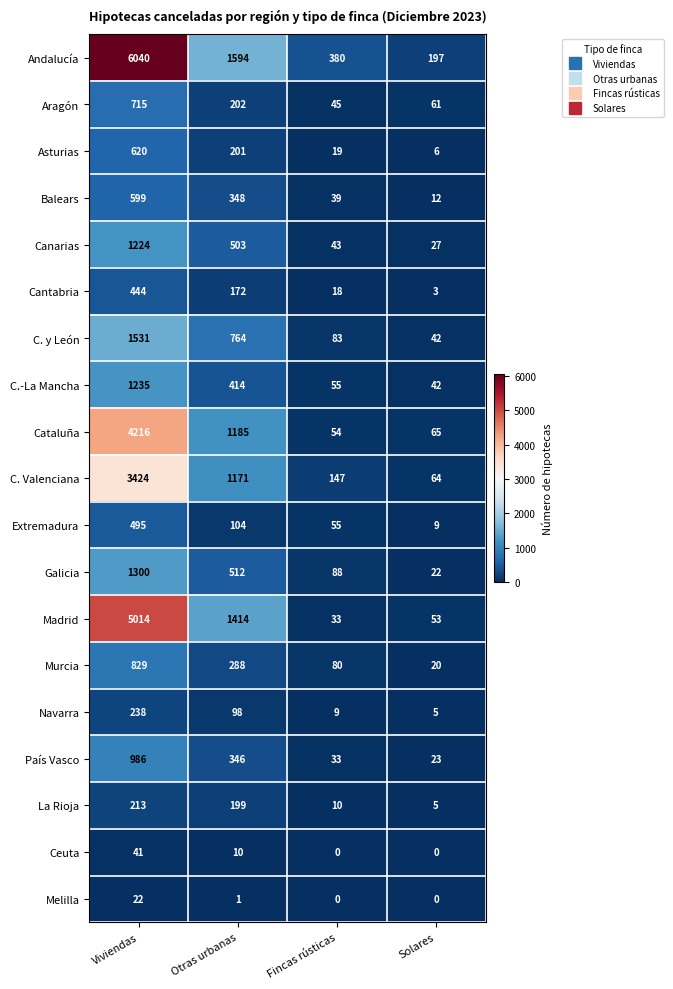

What is the average value of the Asturias series?

212